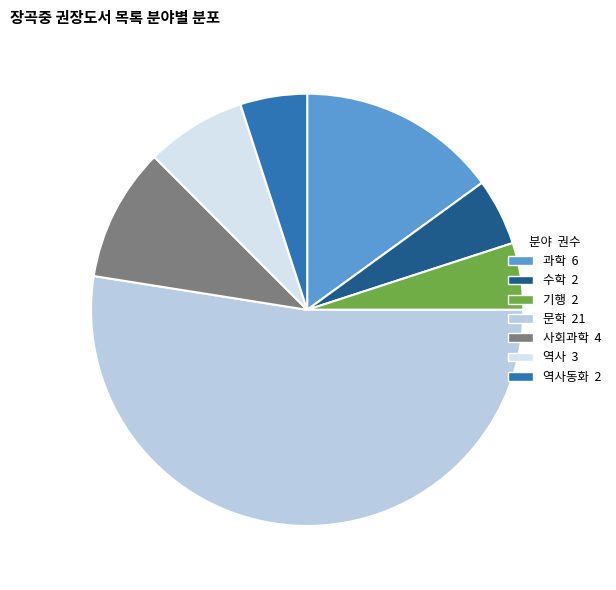

Is there a majority slice in this chart?

Yes